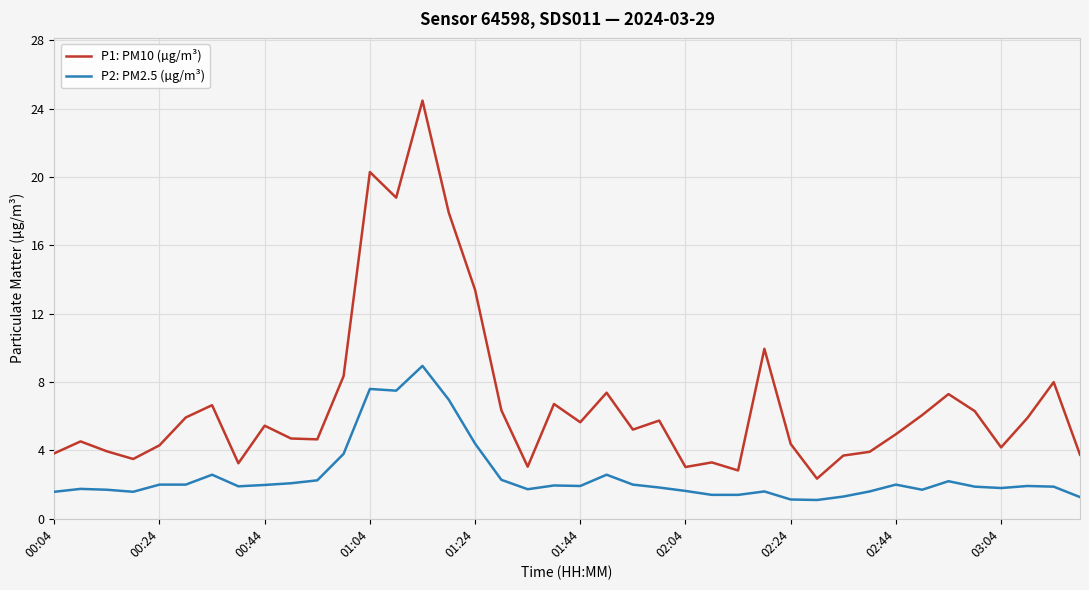

What is the lowest value of the P2: PM2.5 (µg/m³) series?

1.1